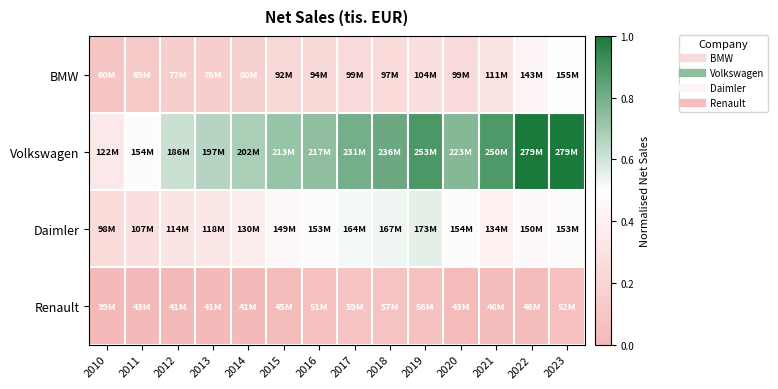

How many series are shown in this chart?

4